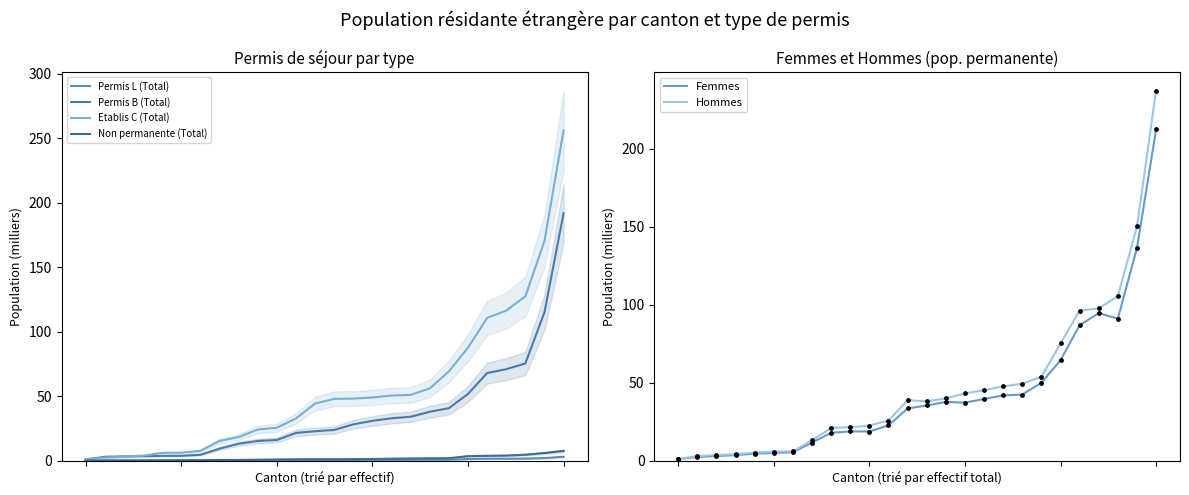

What is the total value across all series at 25?

908.6